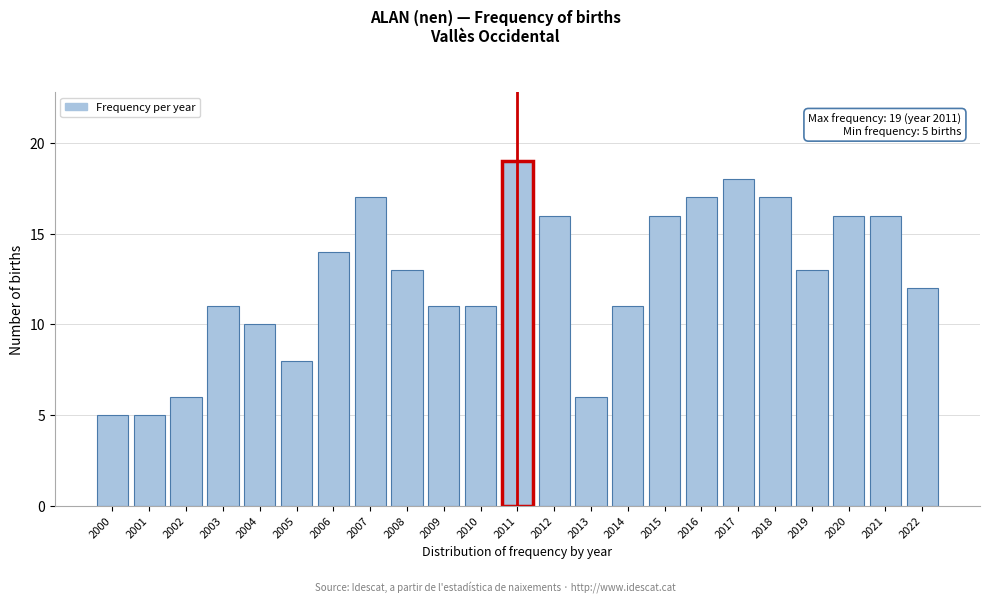

Reading right to left, what are all the values shown in this chart?

2022=12	2021=16	2020=16	2019=13	2018=17	2017=18	2016=17	2015=16	2014=11	2013=6	2012=16	2011=19	2010=11	2009=11	2008=13	2007=17	2006=14	2005=8	2004=10	2003=11	2002=6	2001=5	2000=5